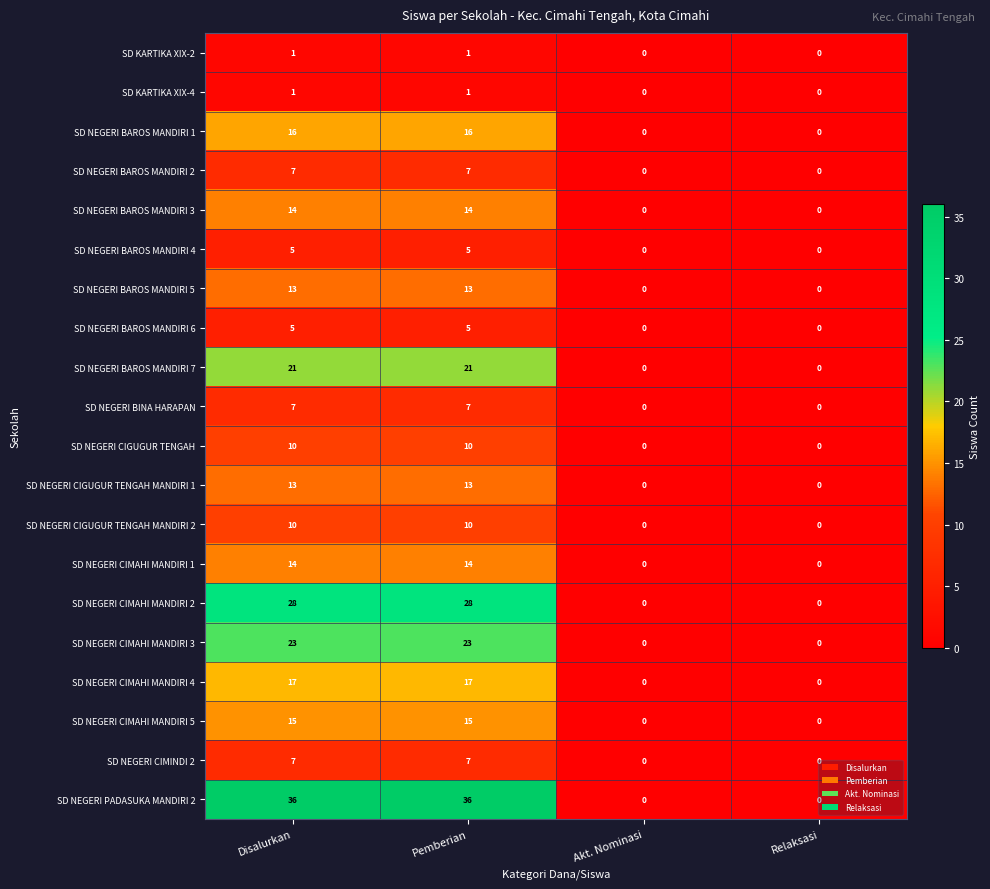

What is the maximum value shown in the chart?

36